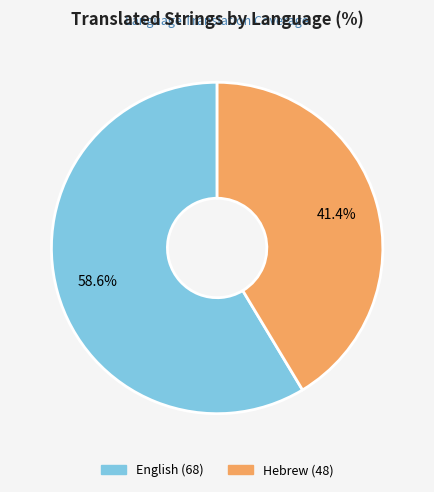

To the nearest percent, what percentage of the pie is Hebrew?

41%